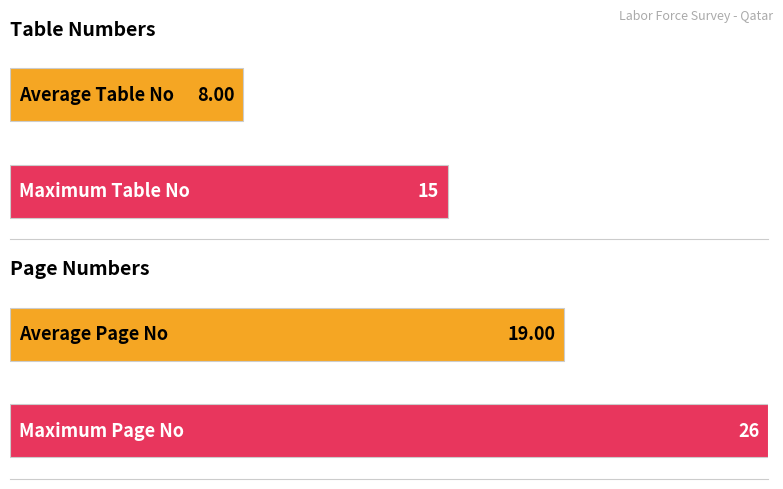

Is it true that Page No equals 26 at Table 15?

True